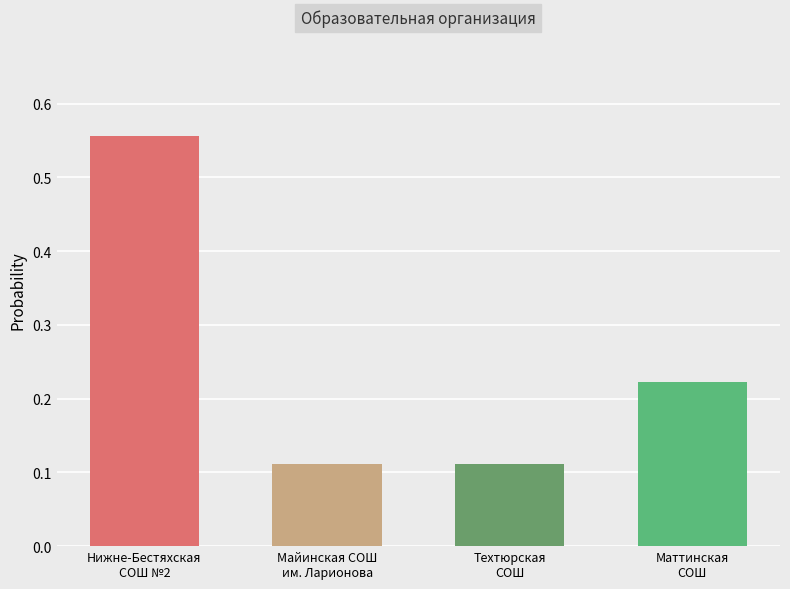

How many values are between 0 and 1?

4